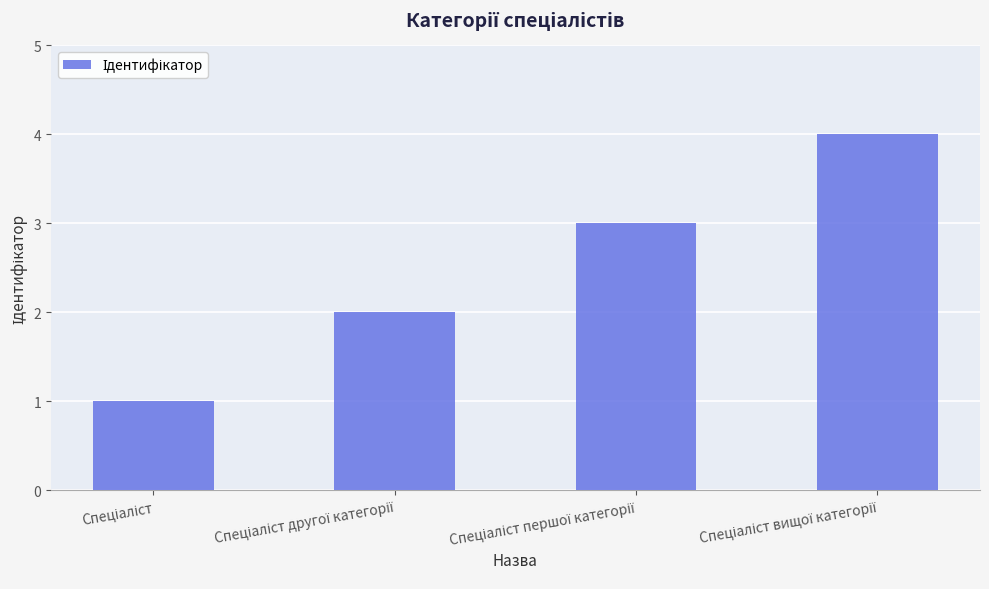

What is the difference between the maximum and minimum values?

3